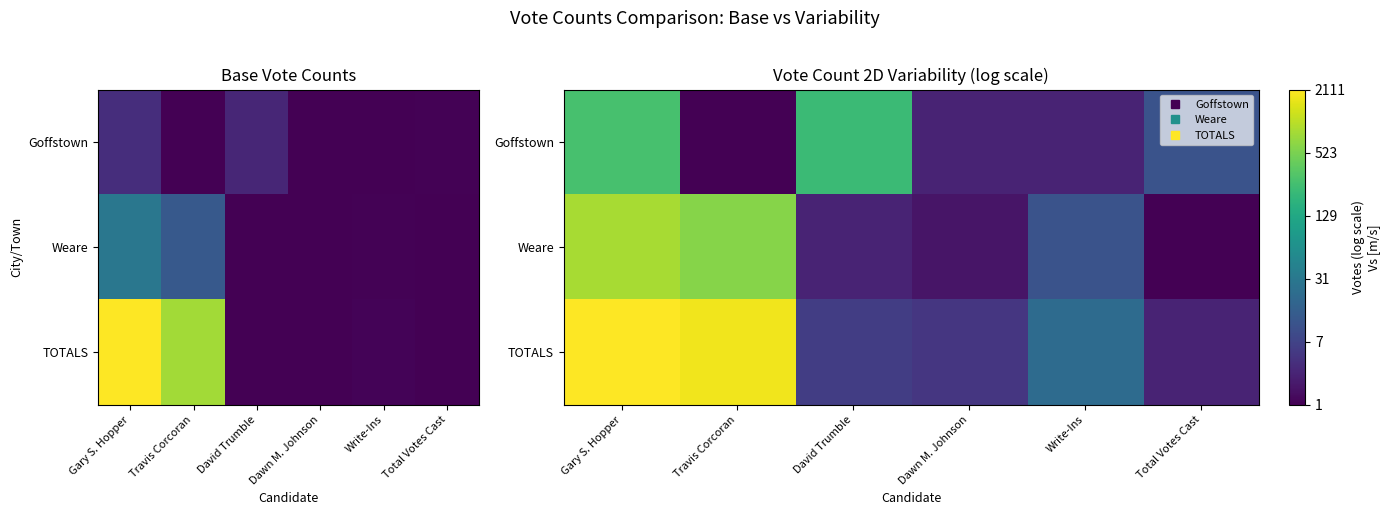

List the series in order of their peak value, lowest first.

Goffstown, Weare, TOTALS